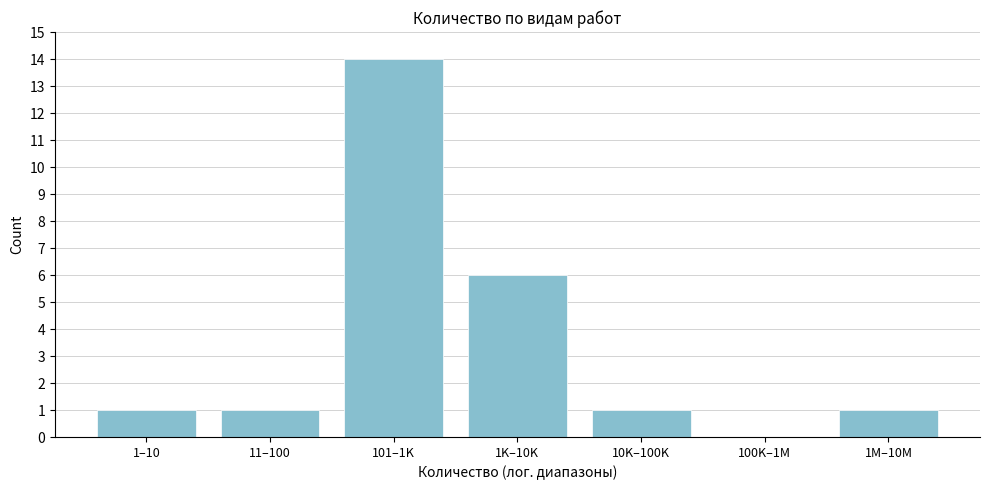

Reading left to right, what are all the values shown in this chart?

1–10=1	11–100=1	101–1K=14	1K–10K=6	10K–100K=1	100K–1M=0	1M–10M=1